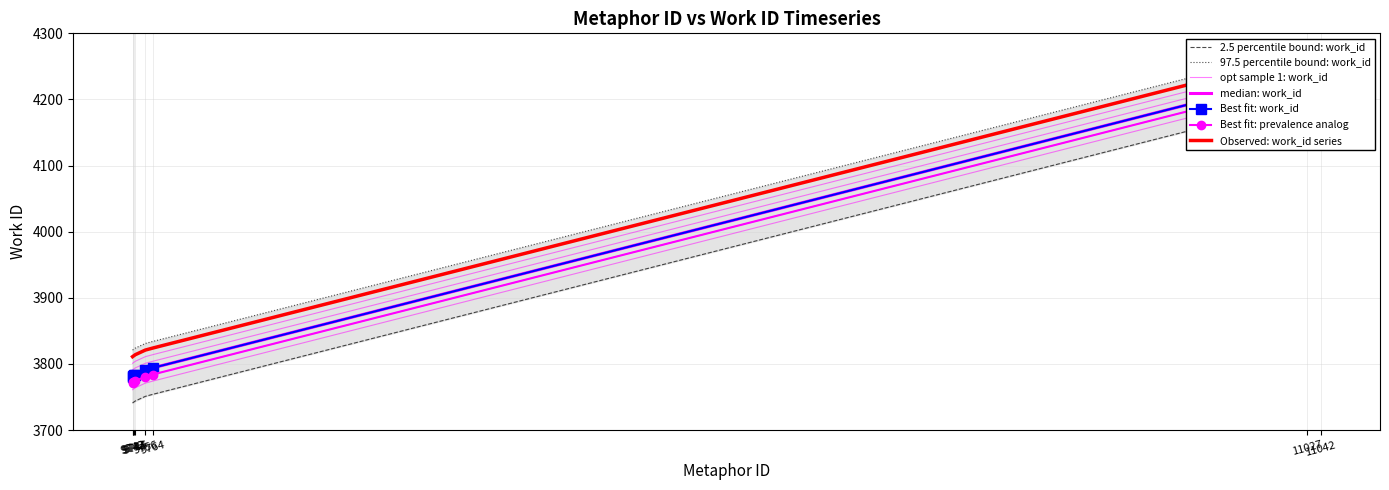

What is the change in value from 9743 to 11042?

+456